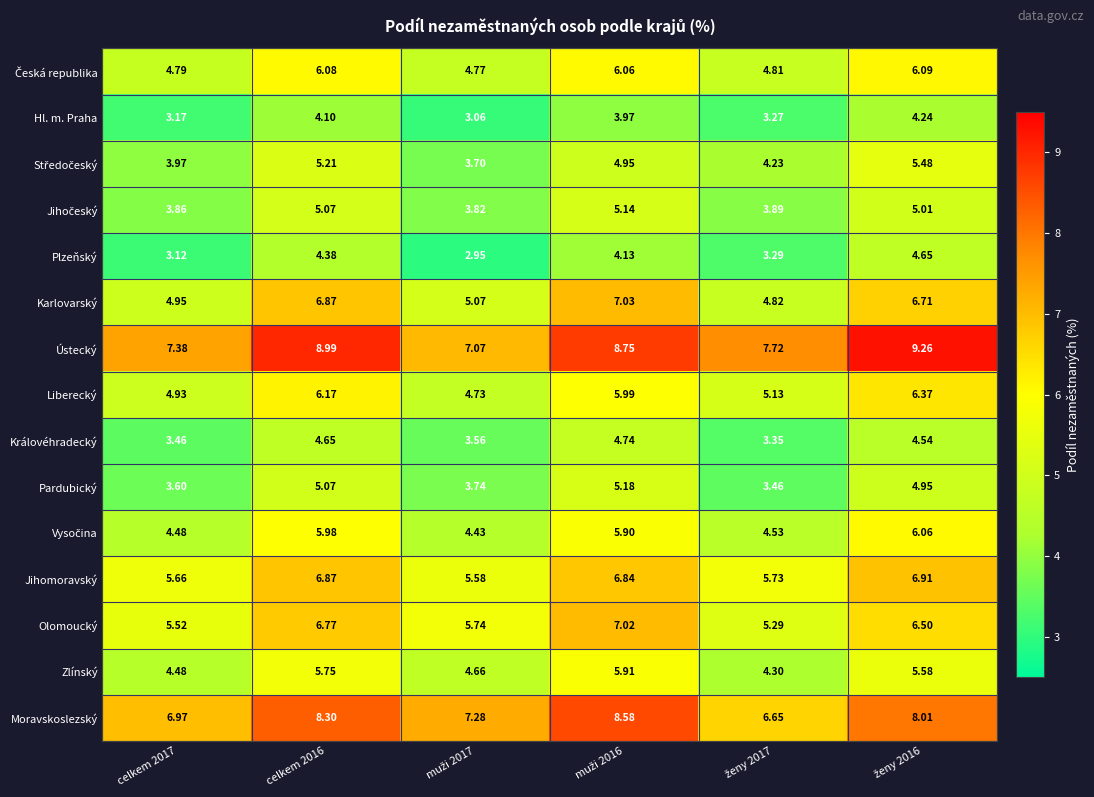

Which series has the largest total across all categories?

Ústecký